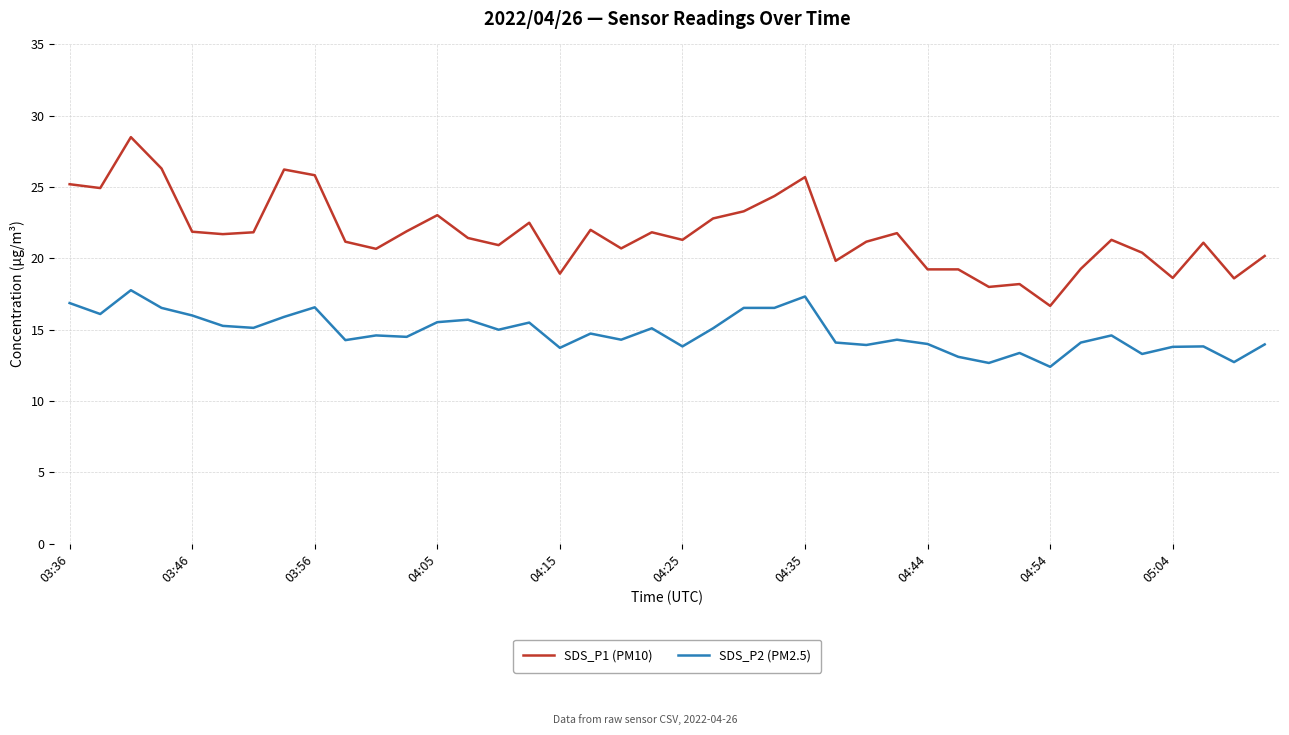

True or false: SDS_P1 (PM10) and SDS_P2 (PM2.5) intersect in this chart.

False